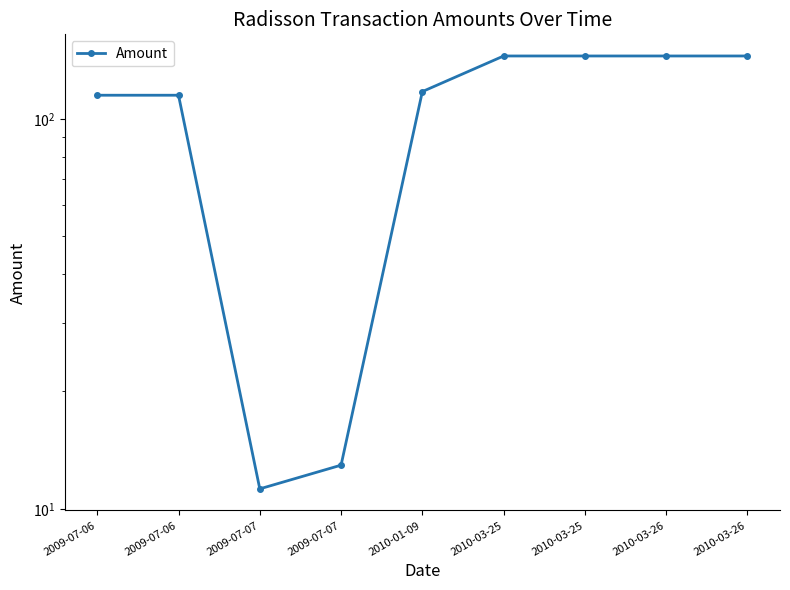

At which category does the data reach its first local valley?

2009-07-07